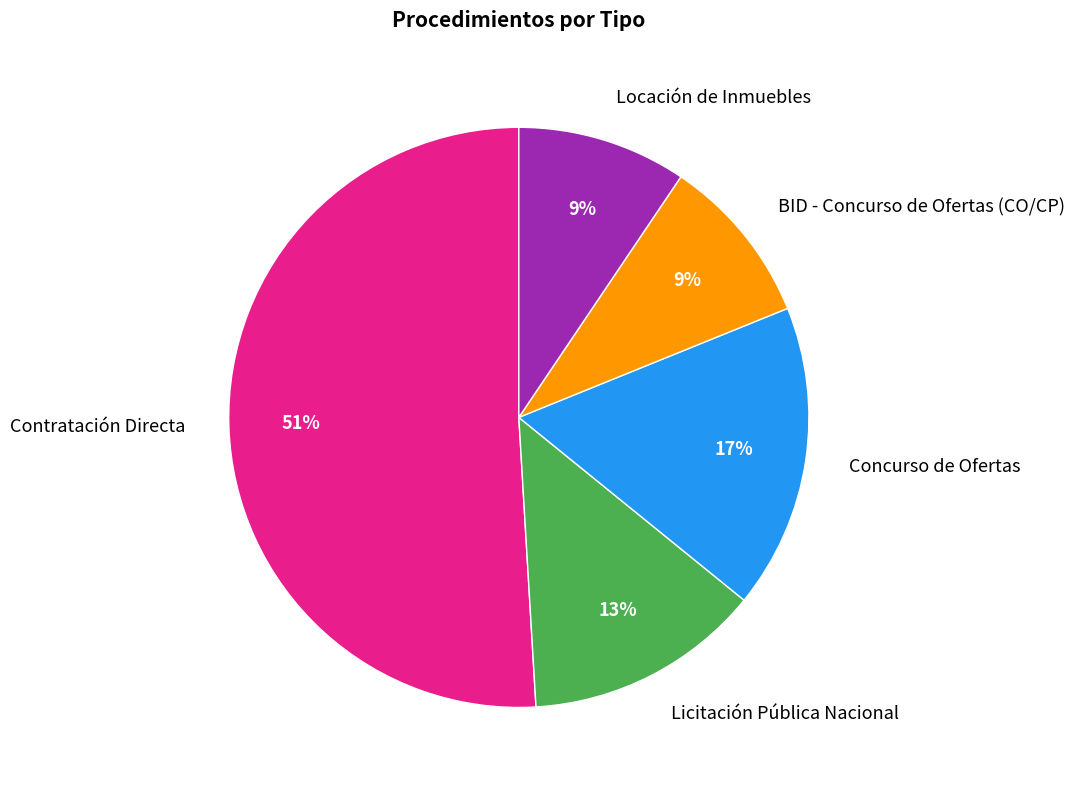

To the nearest percent, what is the difference between the BID - Concurso de Ofertas (CO/CP) and Contratación Directa slice percentages?

42%